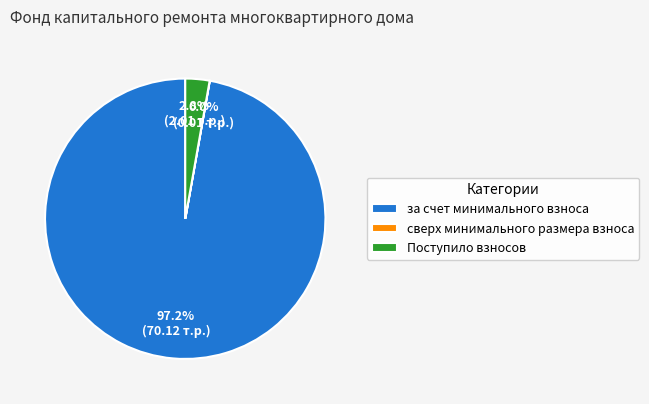

What is the largest slice in the pie chart?

за счет минимального взноса